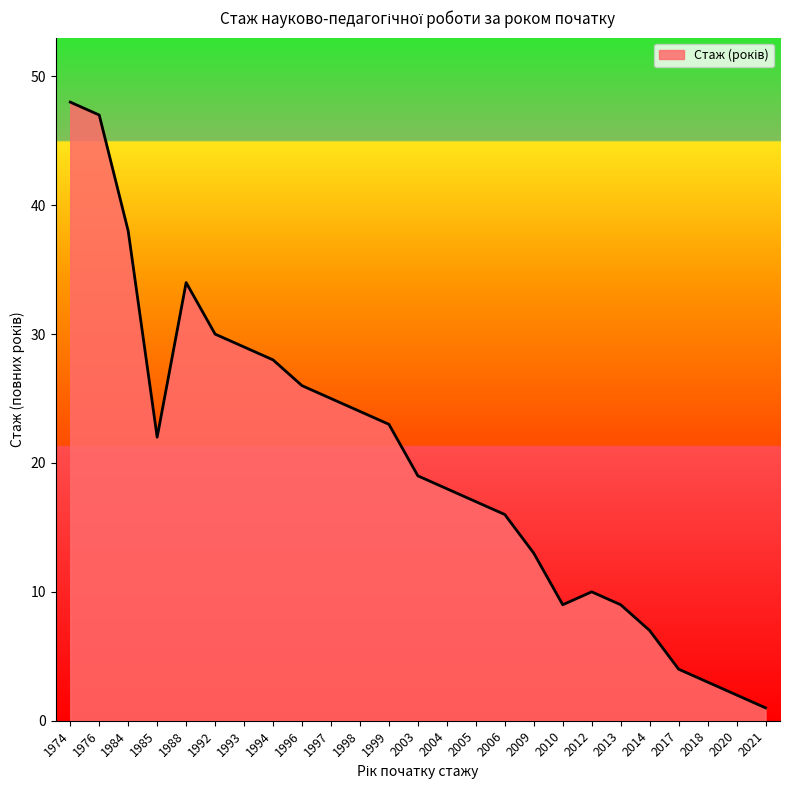

What is the greatest value displayed?

48